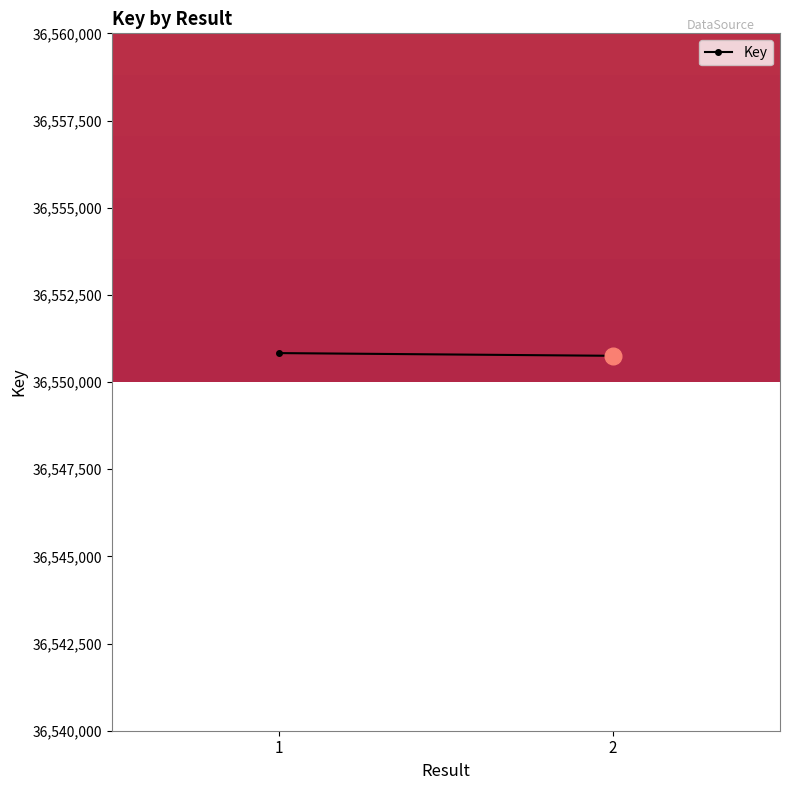

Count the number of categories in the chart.

2